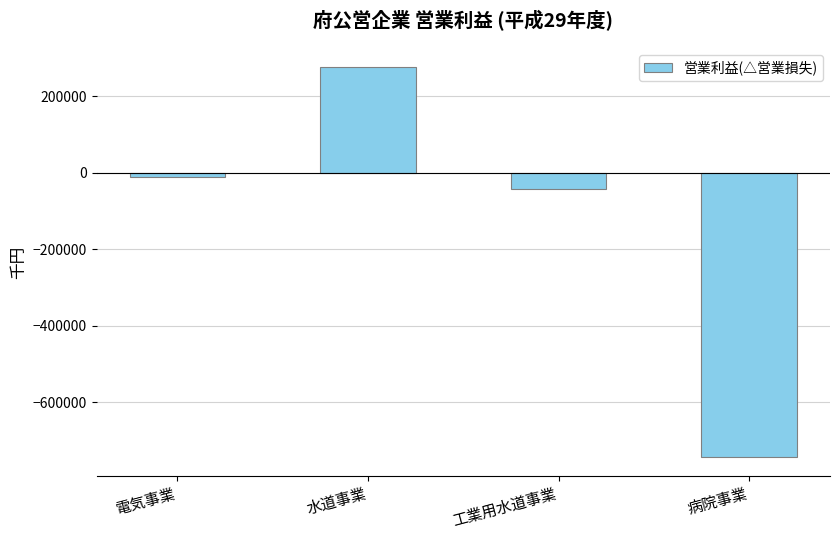

Is it true that the value at 病院事業 is -742669?

True